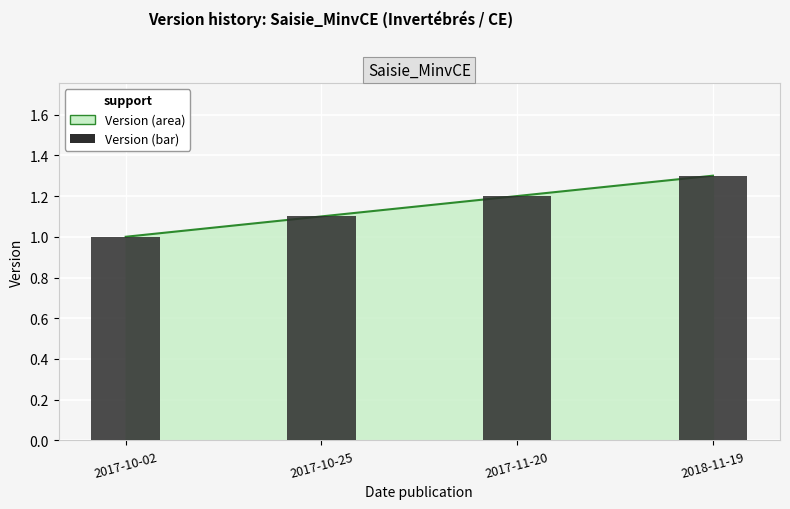

Is it true that the value at 2017-10-25 is 0.5?

False